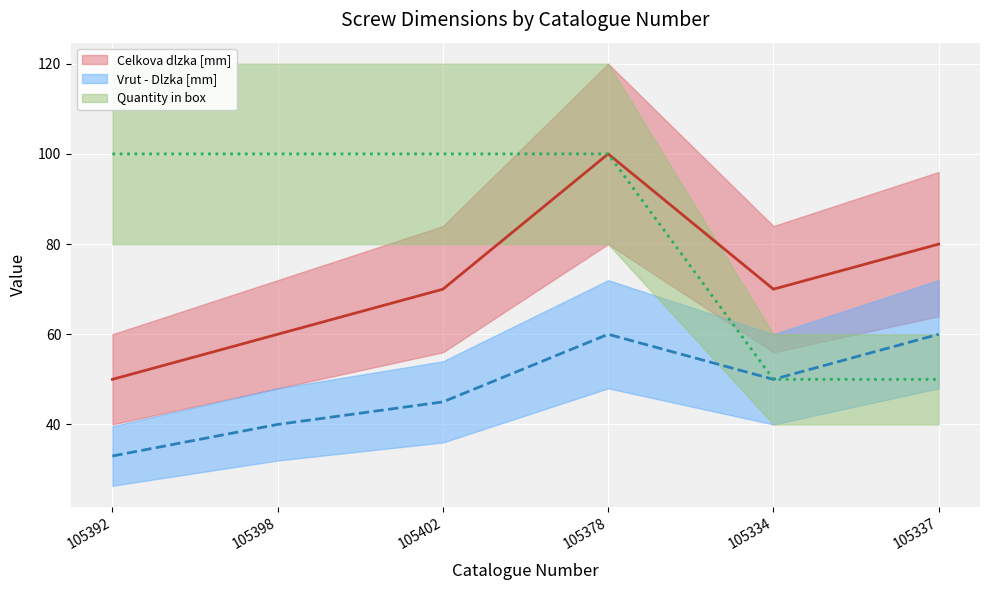

Reading left to right, extract all data points from this chart.

Celkova dlzka [mm] (line): 50	60	70	100	70	80
Vrut - Dlzka [mm] (line): 33	40	45	60	50	60
Quantity in box (line): 100	100	100	100	50	50